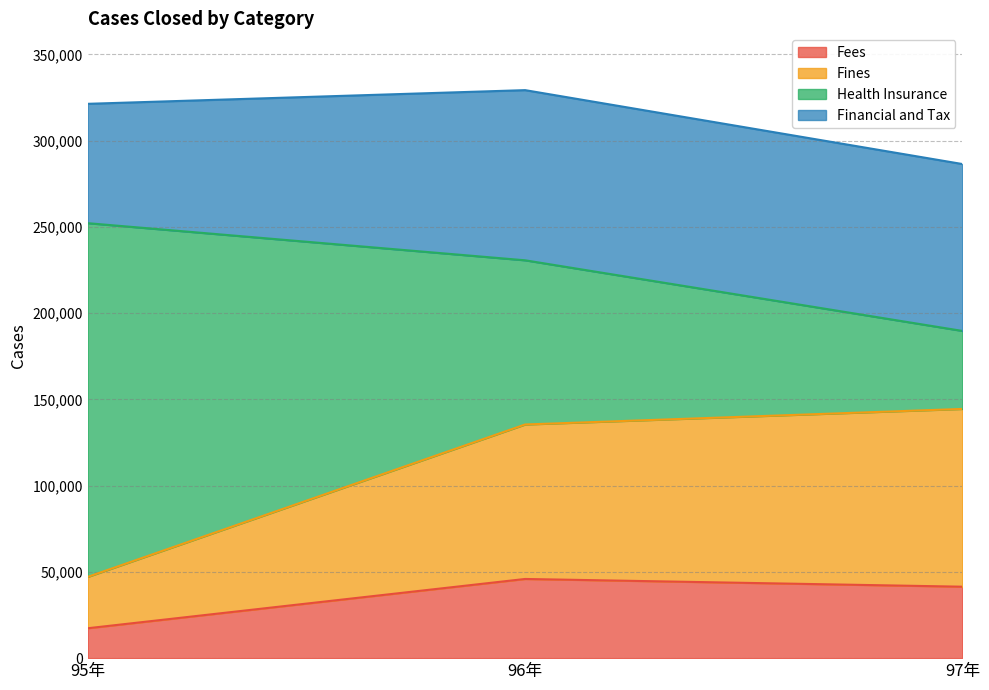

What is the total value across all series at 95年?

321357